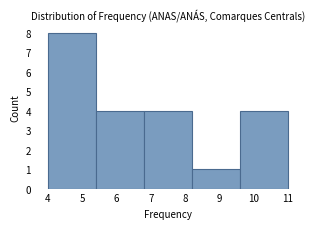

What is the height of the bar covering 5.4 to 6.8 on the x-axis? The values are not printed on the chart, so give them approximately, as read against the axis.

4